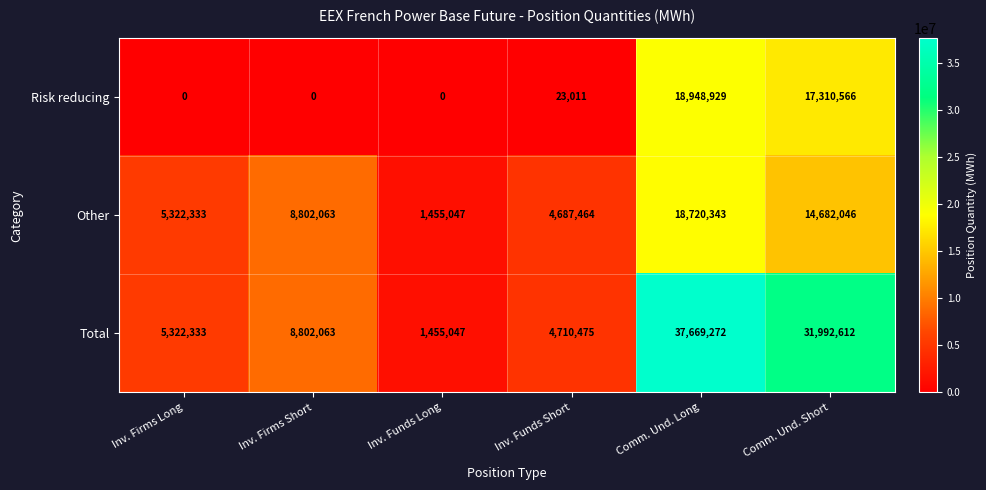

The value of Other at Comm. Und. Long is 7338651. True or false?

False